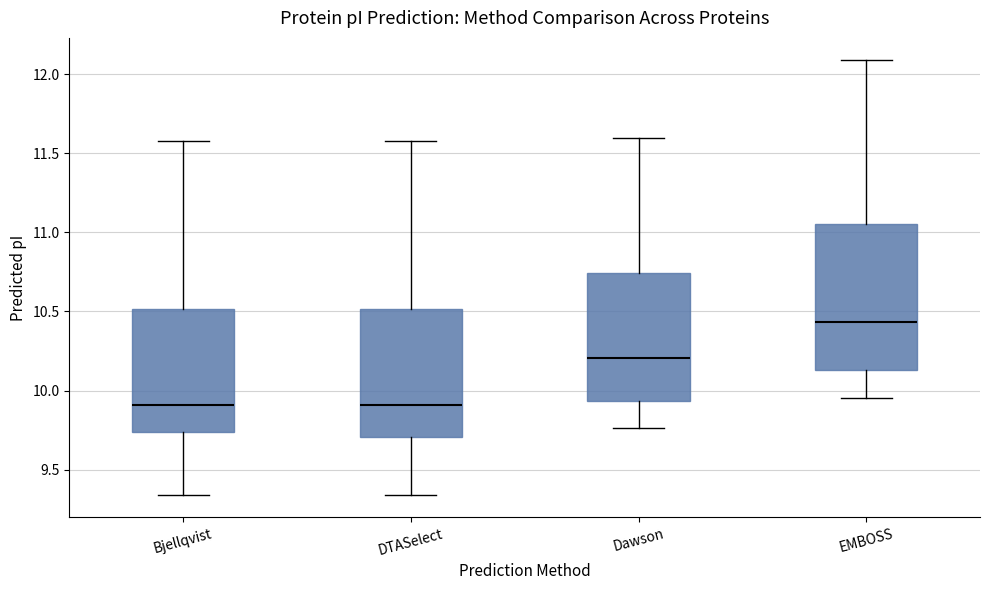

Reading left to right, read every box against the y-axis: the position of its median line, the range the box covers, and the ends of its whiskers. The values are not printed on the chart, so give them approximately, as read against the axis.

Bjellqvist: median 9.90, box 9.75 to 10.50, whiskers 9.35 to 11.60
DTASelect: median 9.90, box 9.70 to 10.50, whiskers 9.35 to 11.60
Dawson: median 10.20, box 9.95 to 10.75, whiskers 9.75 to 11.60
EMBOSS: median 10.45, box 10.15 to 11.05, whiskers 9.95 to 12.10